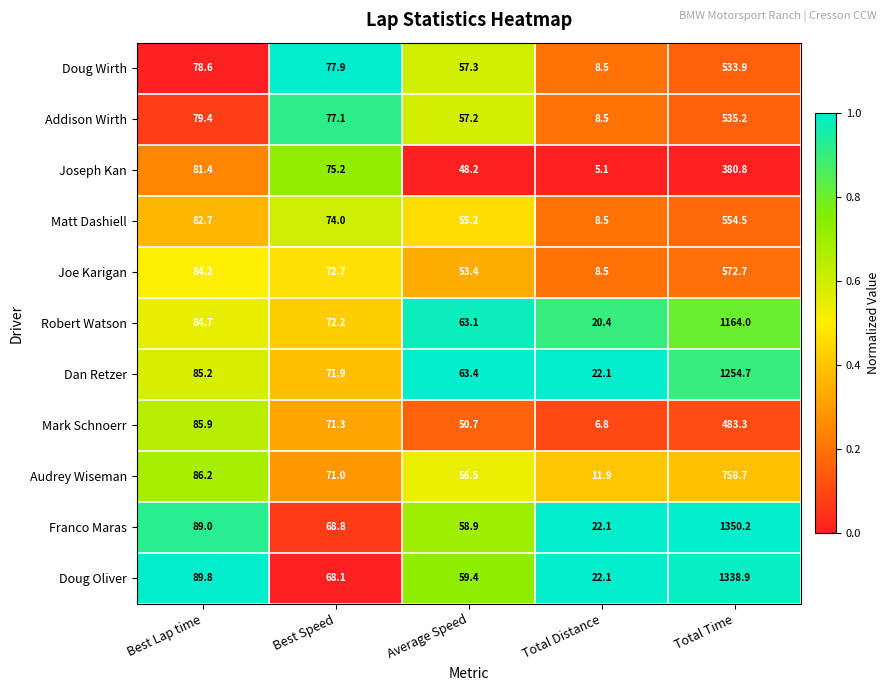

Rank the series by their maximum value, from highest to lowest.

Franco Maras, Doug Oliver, Dan Retzer, Robert Watson, Audrey Wiseman, Joe Karigan, Matt Dashiell, Addison Wirth, Doug Wirth, Mark Schnoerr, Joseph Kan